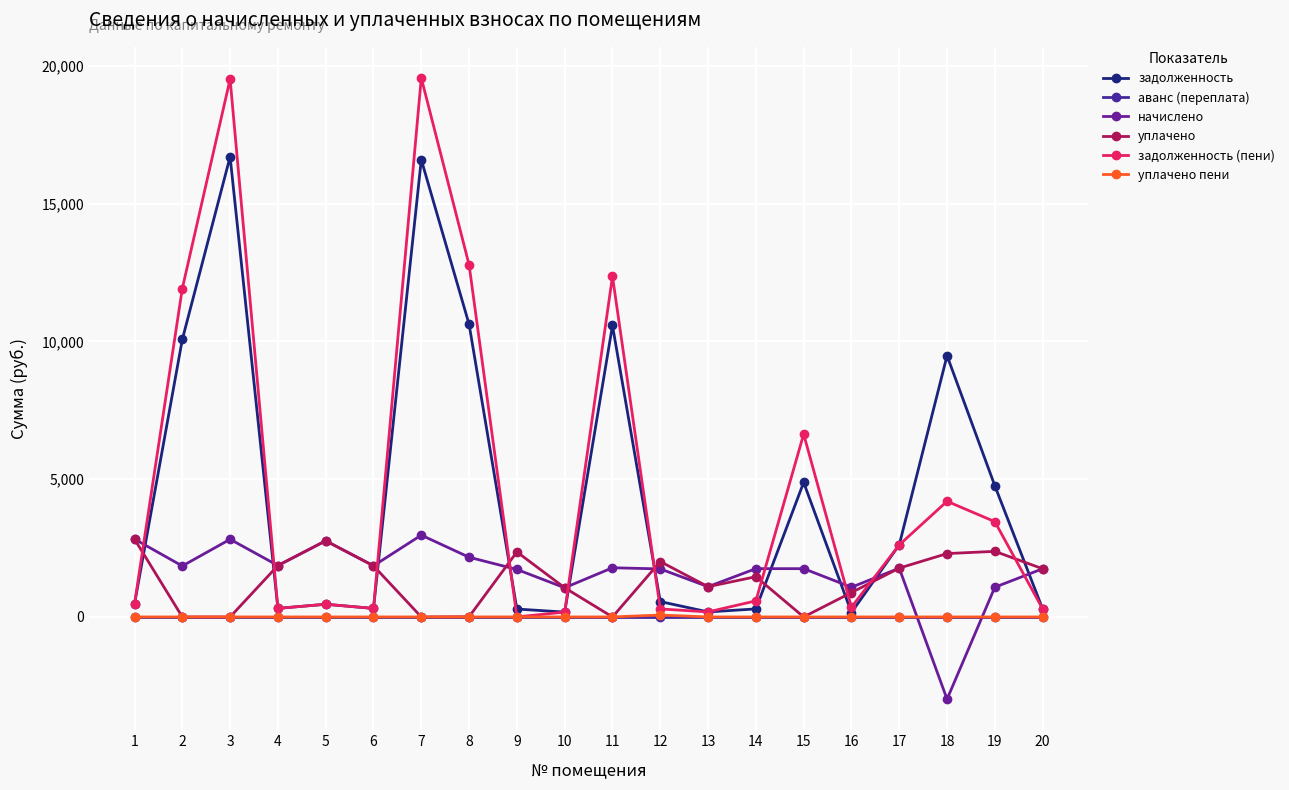

Where does the уплачено series first go above 1749?

1